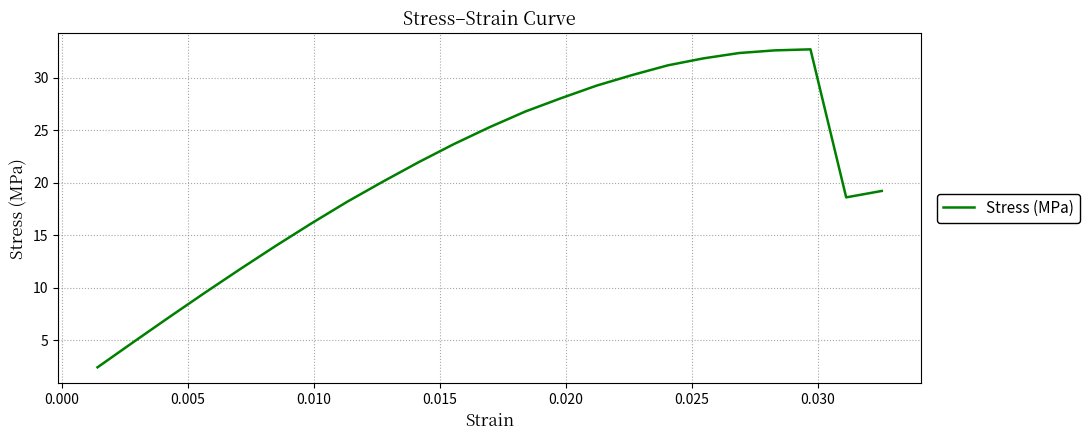

What is the greatest value displayed?

32.7